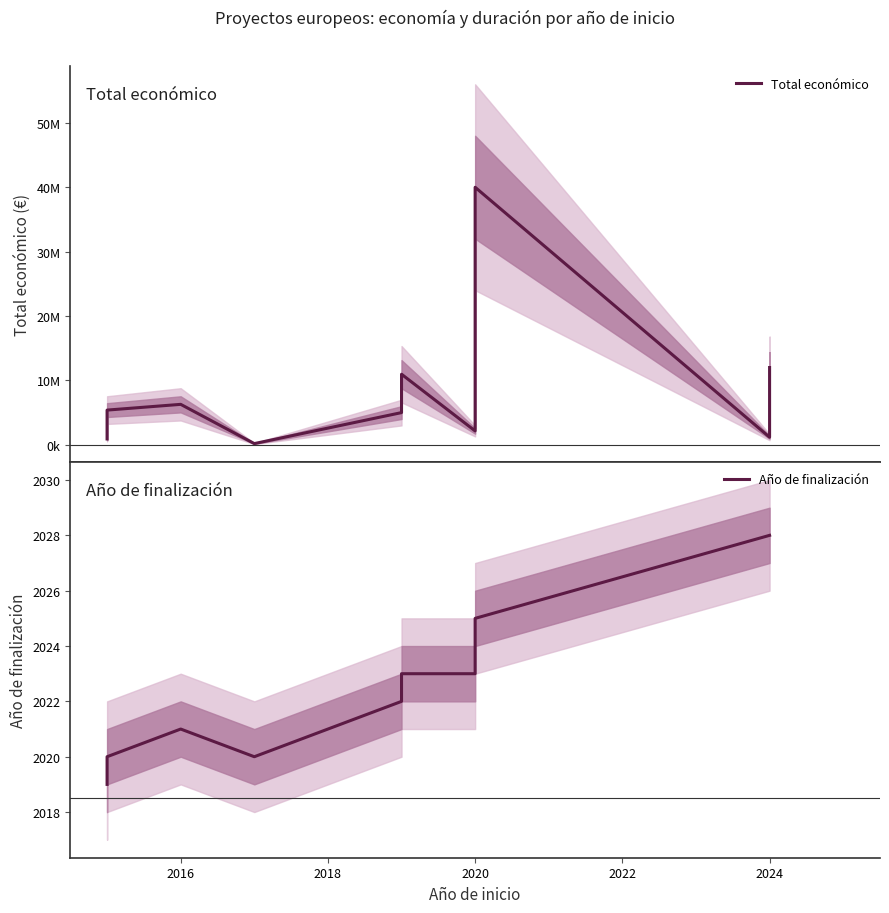

What is the value of the Total económico point at the 8th from the left?

40000000